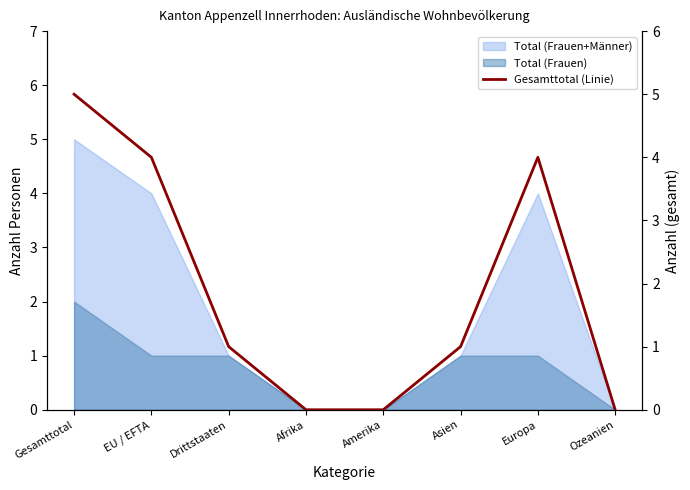

How many data points does each series have?

8